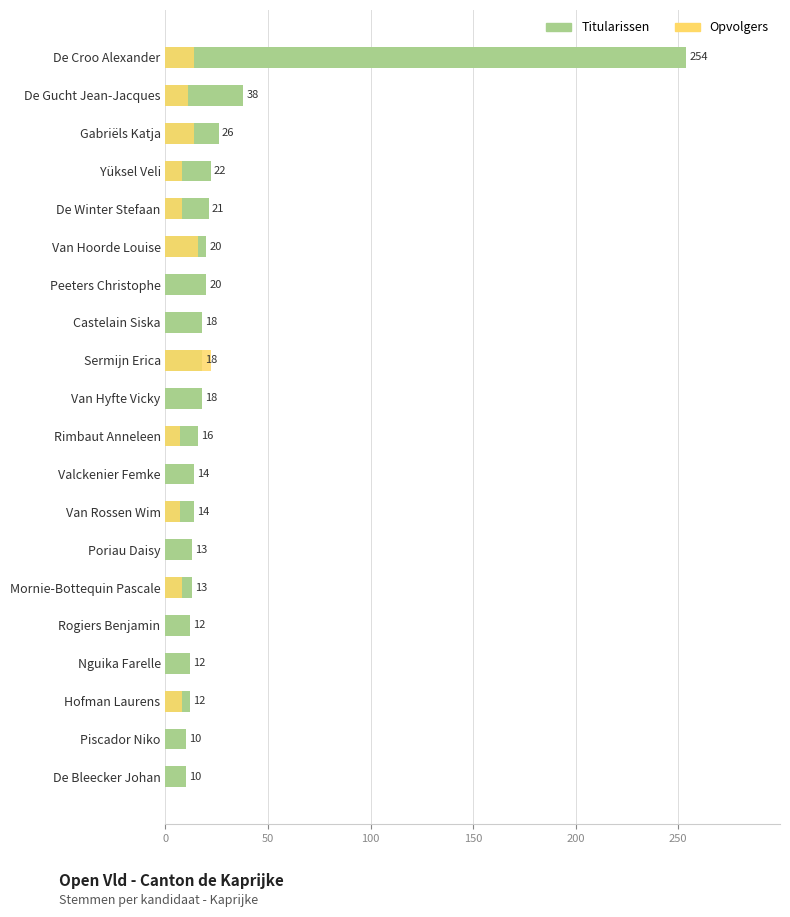

What is the difference between the Opvolgers values at Van Hoorde Louise and Hofman Laurens?

8